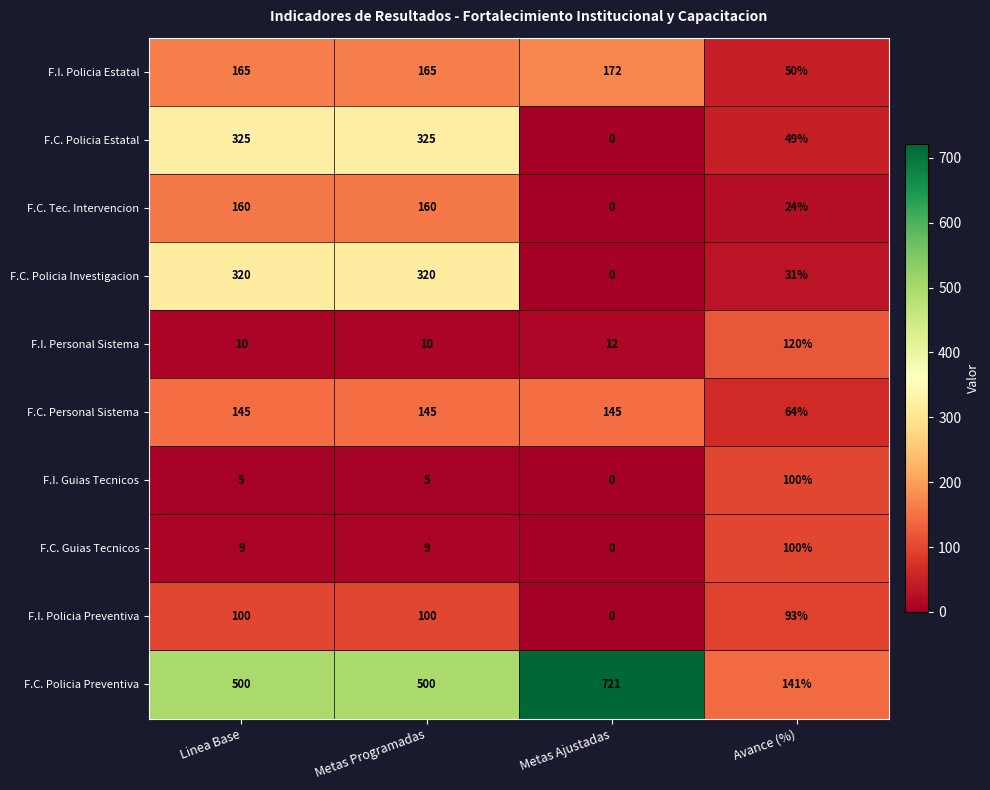

What is the difference between the second highest and minimum values in the F.C. Personal Sistema series?

81